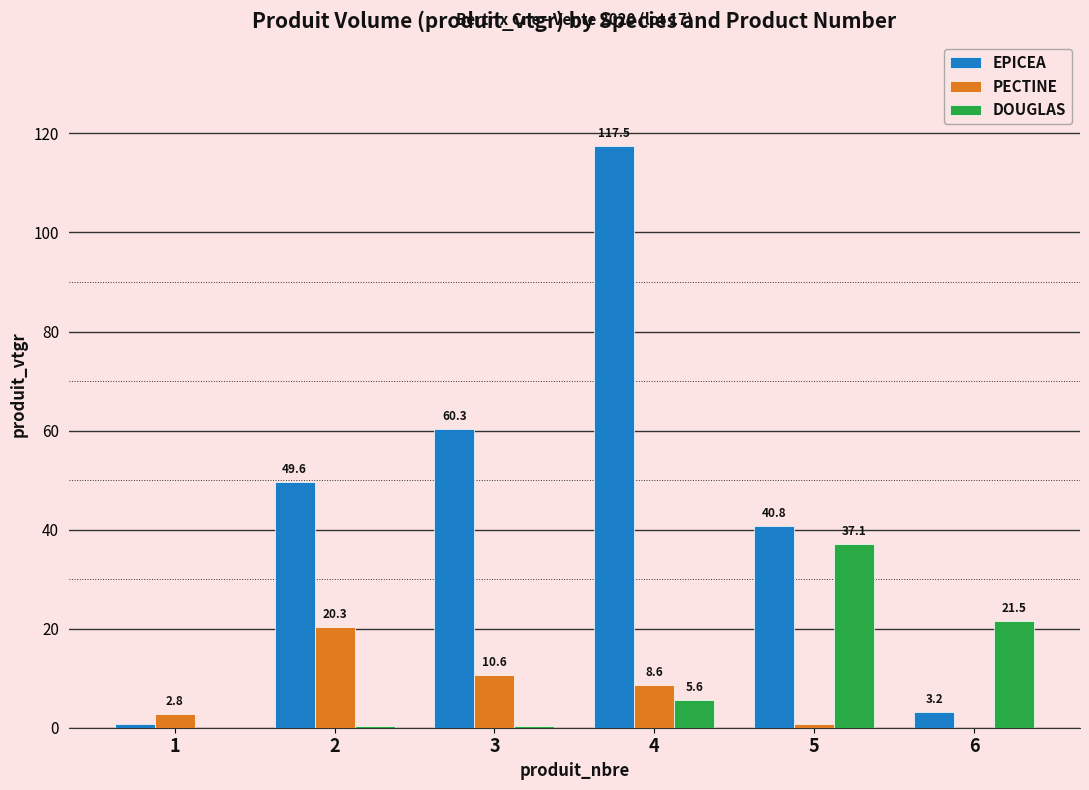

What is the sum of the EPICEA values at 5 and 2?

90.5